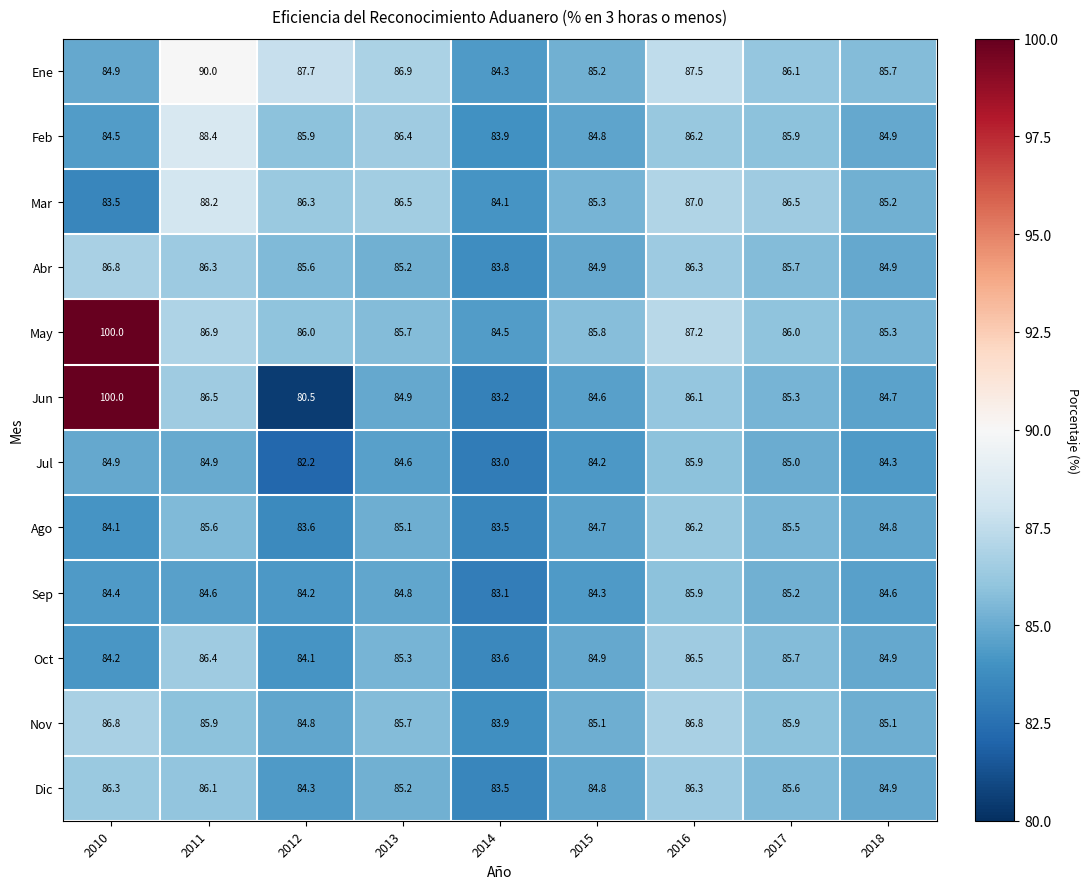

Where is Dic nearest to the value 84?

2012